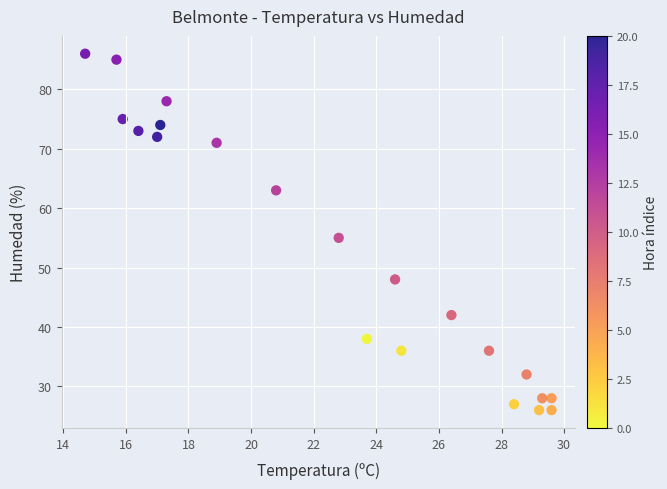

What Y value in the scatter plot is closest to 56?

55